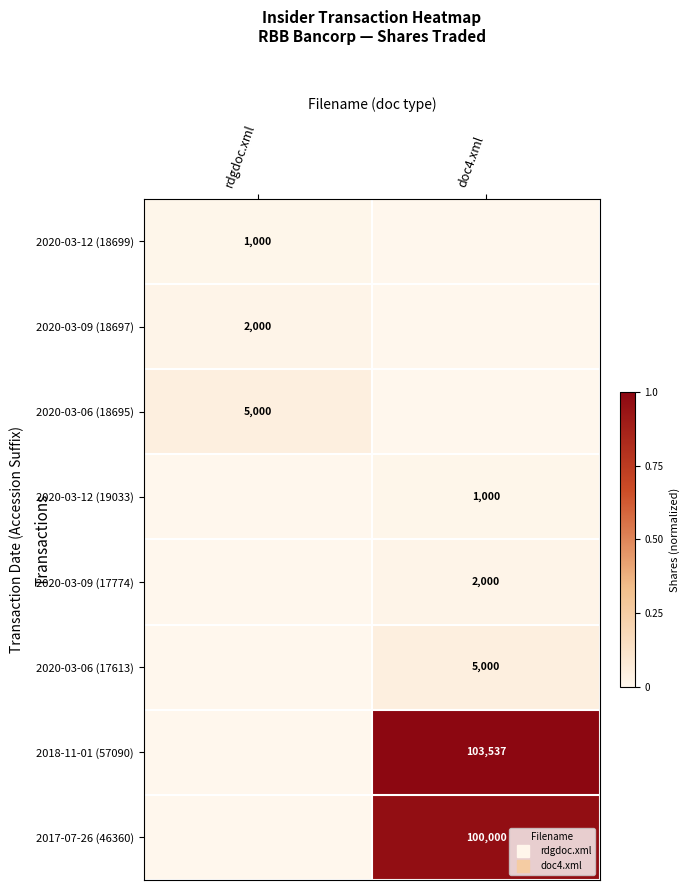

Where is 2020-03-06 (17613) nearest to the value 0?

rdgdoc.xml